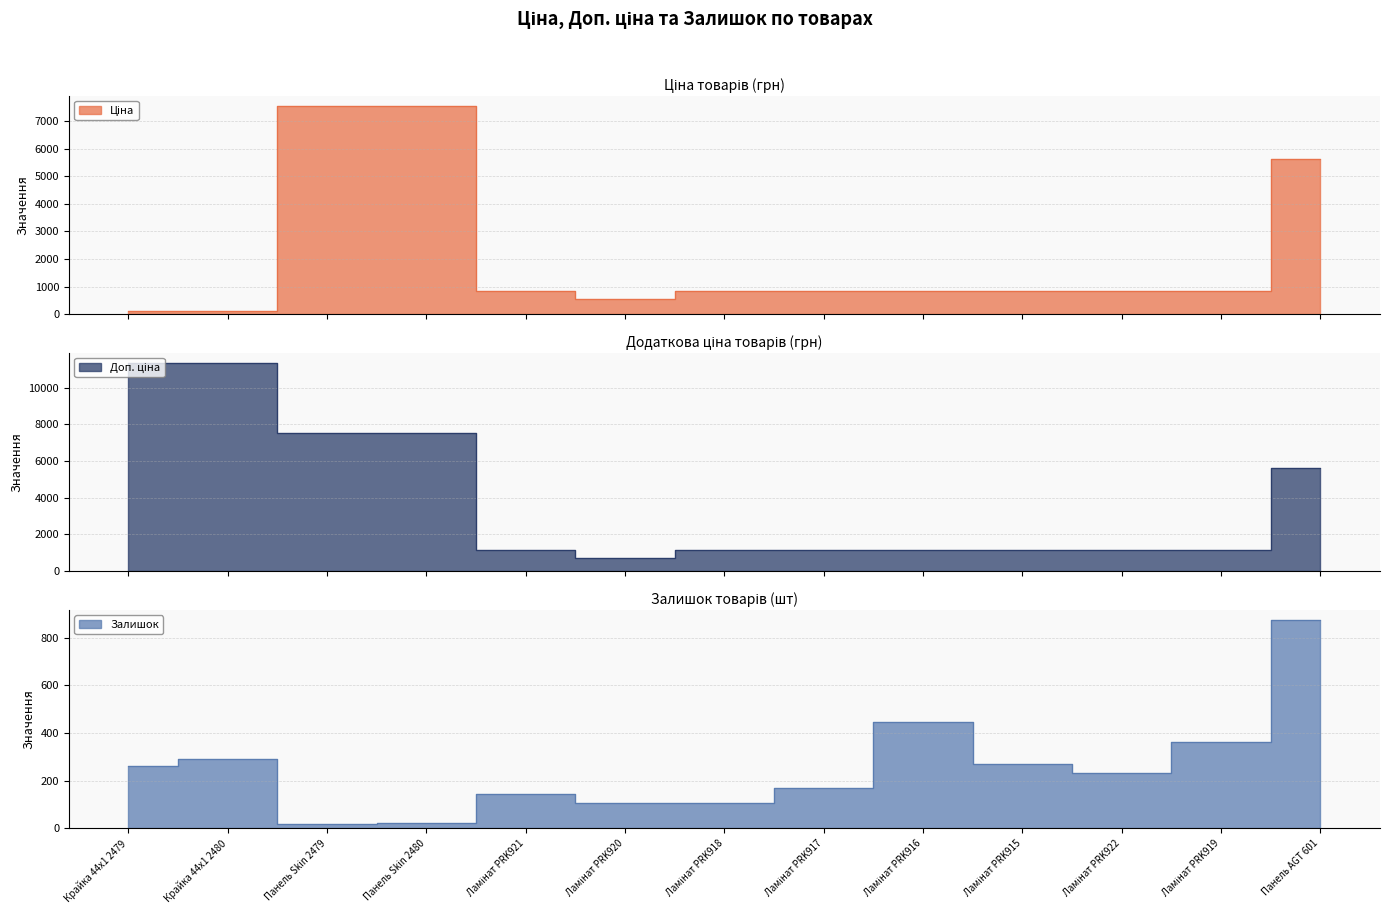

Which series has the largest range (max minus min)?

Доп. ціна